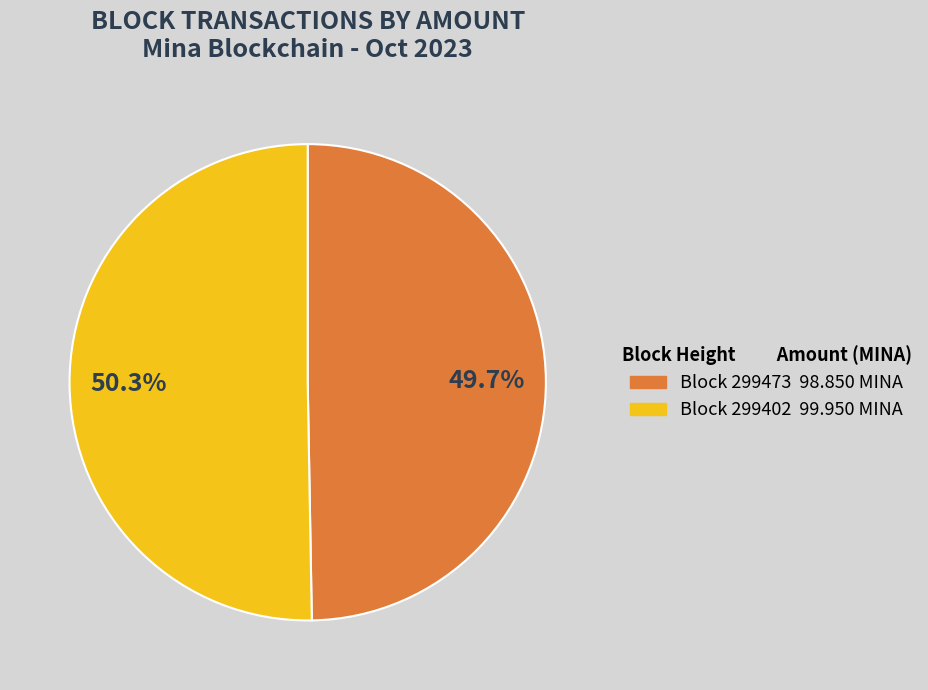

Does any single category account for the majority?

Yes